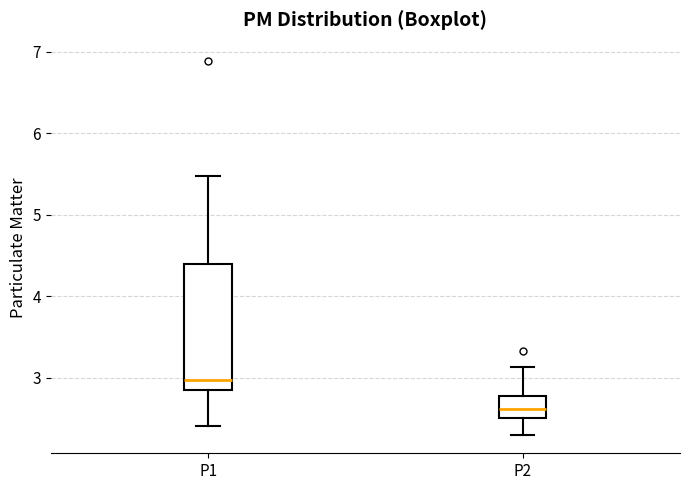

Which box's median line is the lowest?

P2